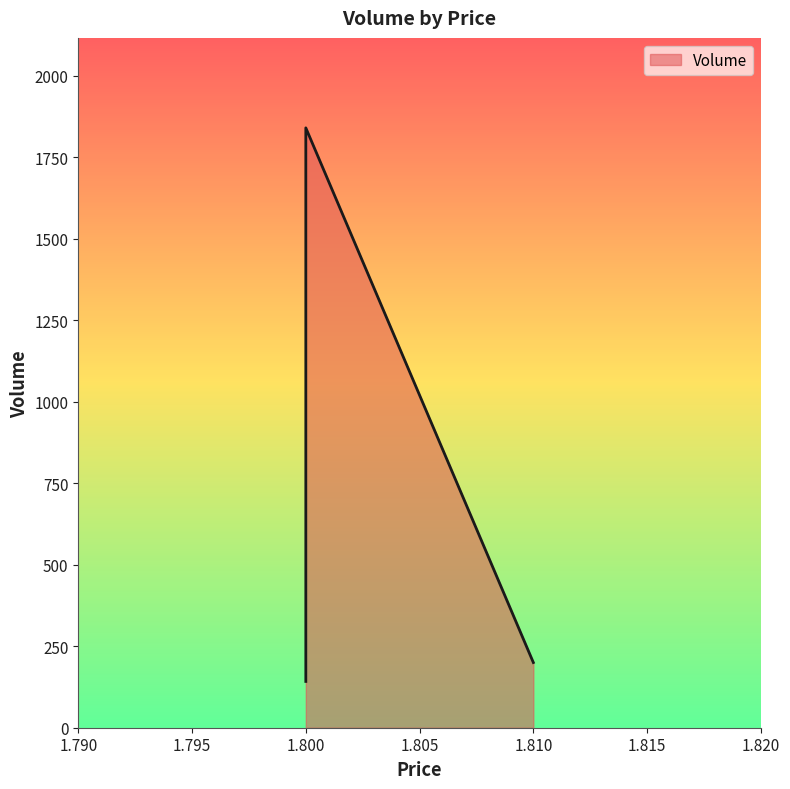

What is the value of the 1st point from the left?

142